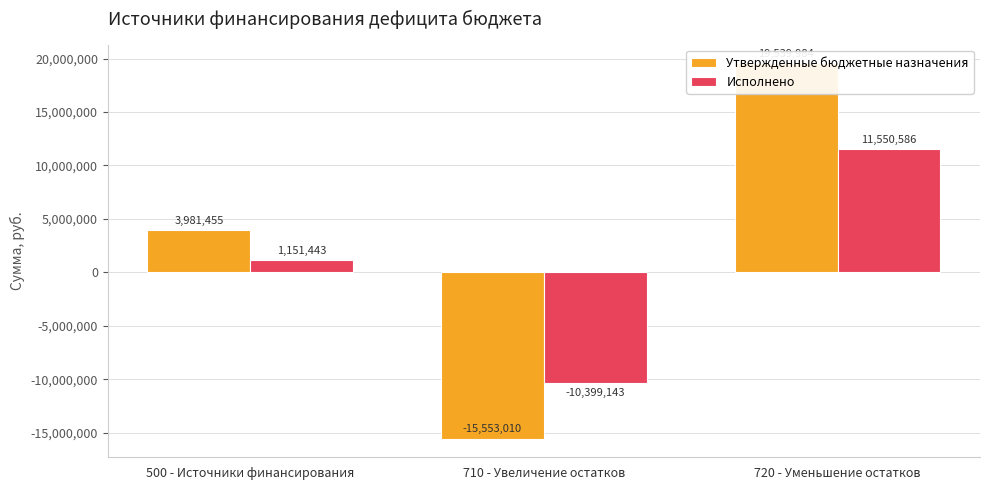

Which series has the widest spread of values?

Утвержденные бюджетные назначения